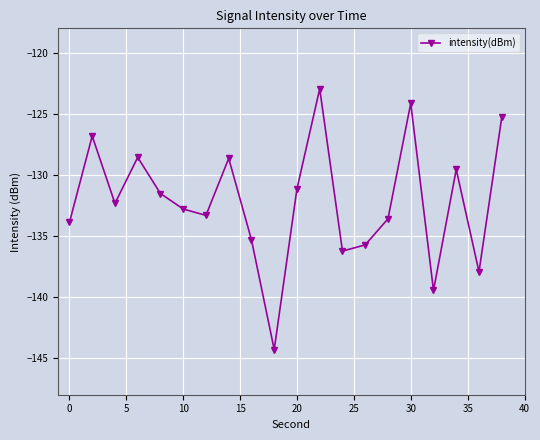

What is the value of the 9th point from the left?

-135.3